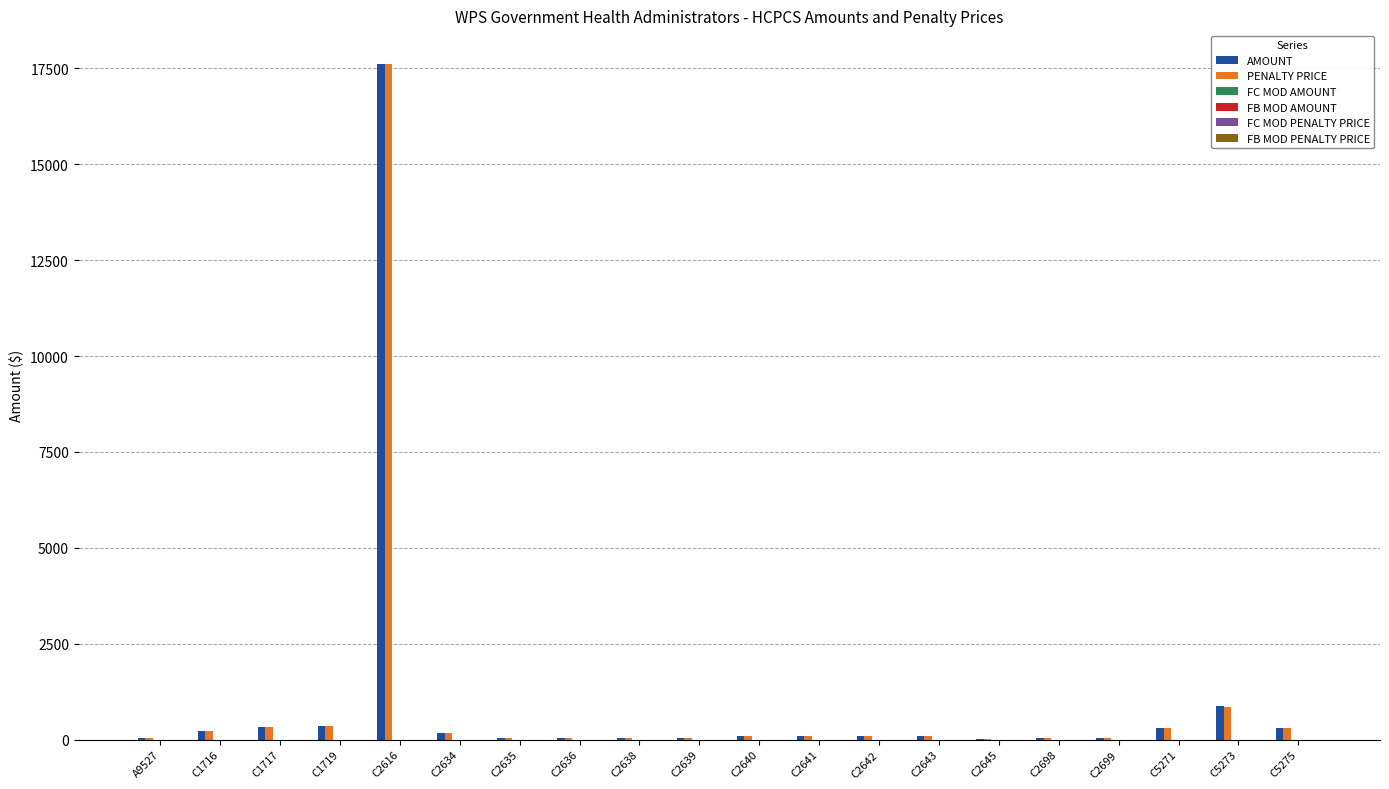

What is the sum of all AMOUNT values?

20813.0